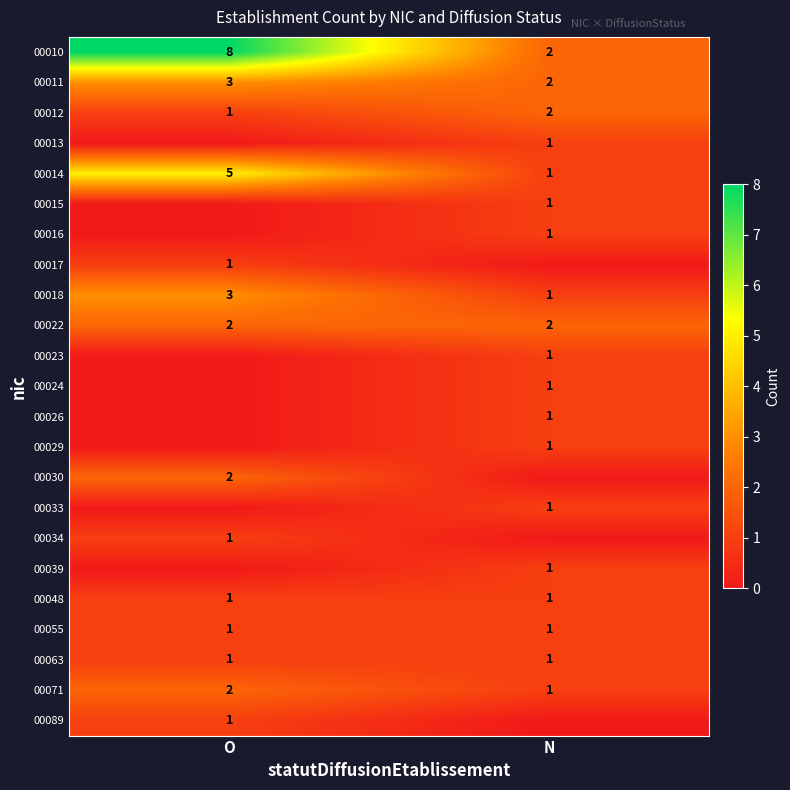

At which label does 00014 reach its minimum?

N